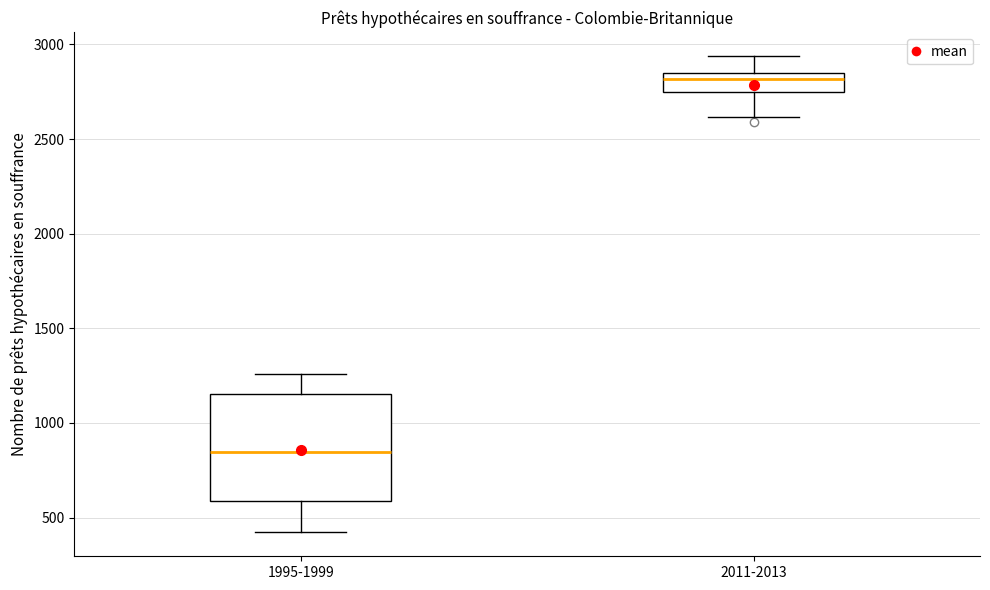

Which box is the tallest, from its lower edge to its upper edge?

1995-1999